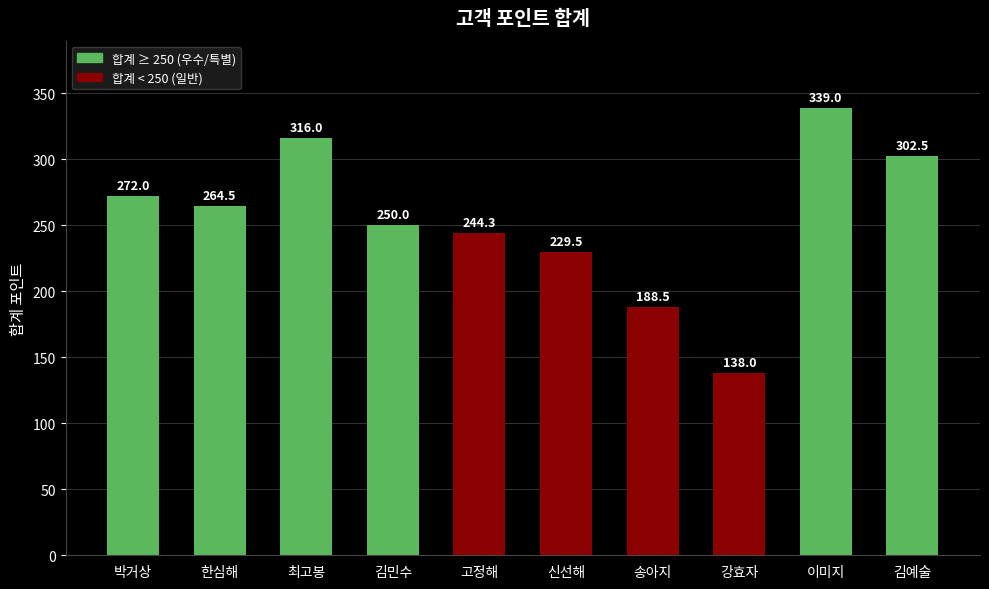

How many bars are there in total?

10